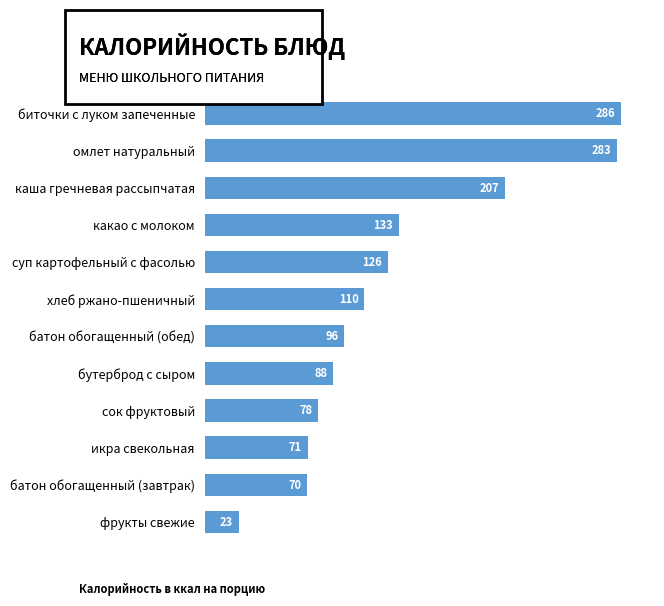

Approximately how many times larger is the value at икра свекольная compared to хлеб ржано-пшеничный?

0.6